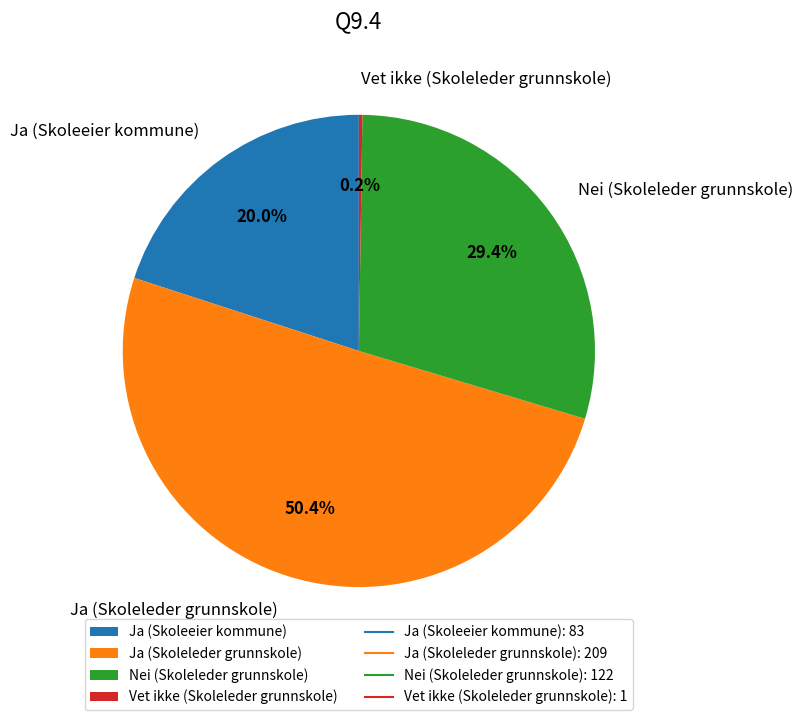

Is the sum of Ja (Skoleleder grunnskole) and Ja (Skoleeier kommune) greater than half?

Yes